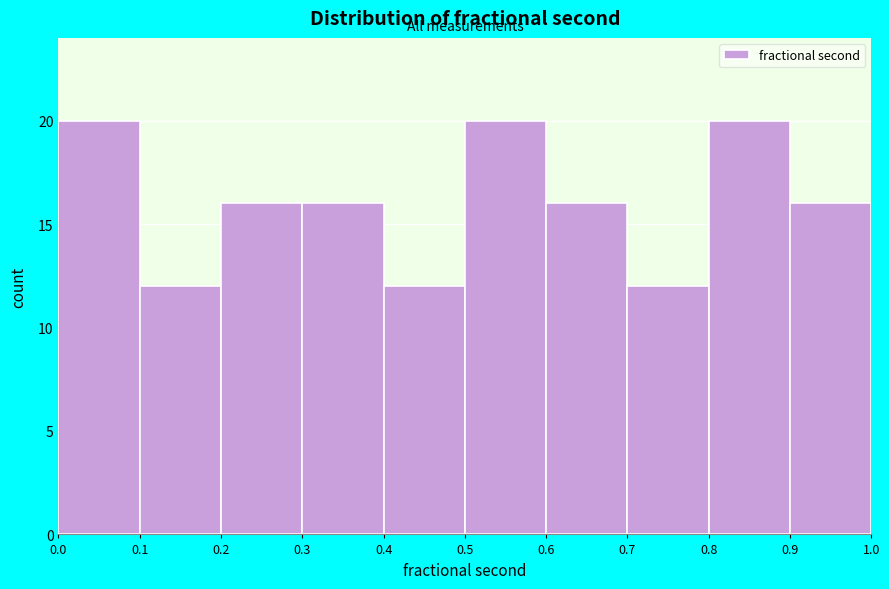

Reading left to right, transcribe this chart: for each bar, give the range it covers on the x-axis and its height. The values are not printed on the chart, so give them approximately, as read against the axis.

0.0 to 0.1: 20
0.1 to 0.2: 12
0.2 to 0.3: 16
0.3 to 0.4: 16
0.4 to 0.5: 12
0.5 to 0.6: 20
0.6 to 0.7: 16
0.7 to 0.8: 12
0.8 to 0.9: 20
0.9 to 1.0: 16